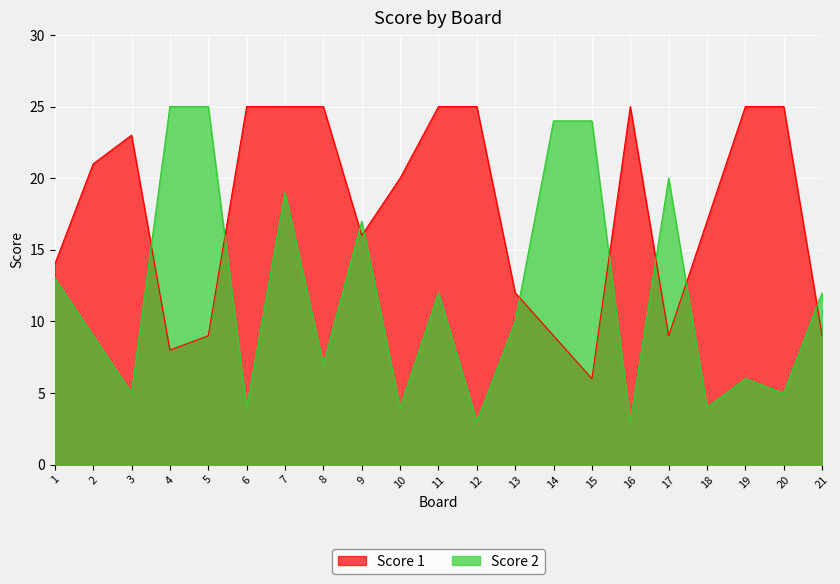

The value of Score 2 at 15 is 42. True or false?

False